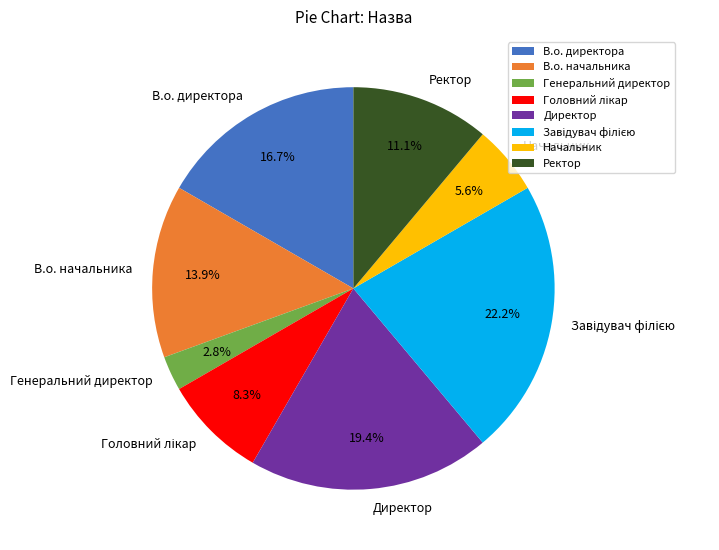

Which slice is the smallest?

Генеральний директор